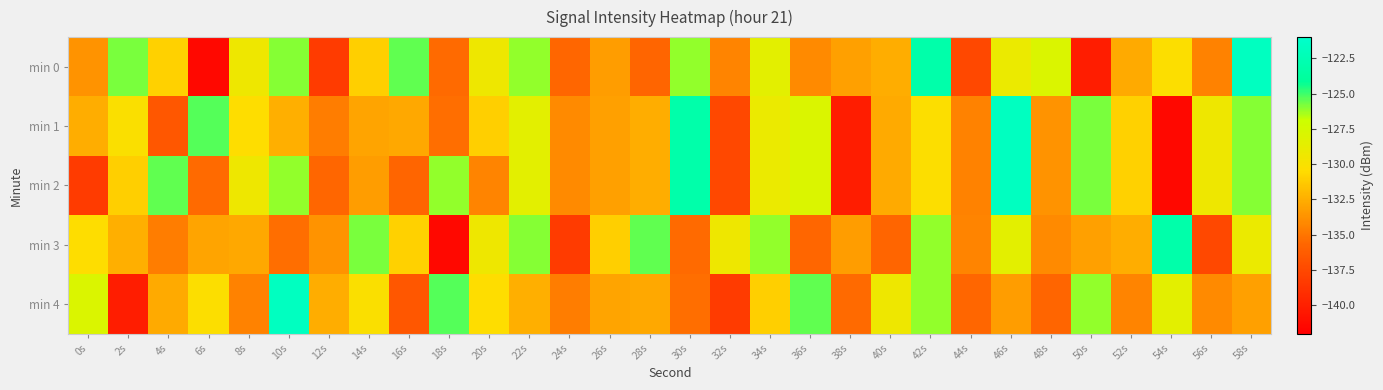

What is the spread (max minus min) of values at 58s?

11.3